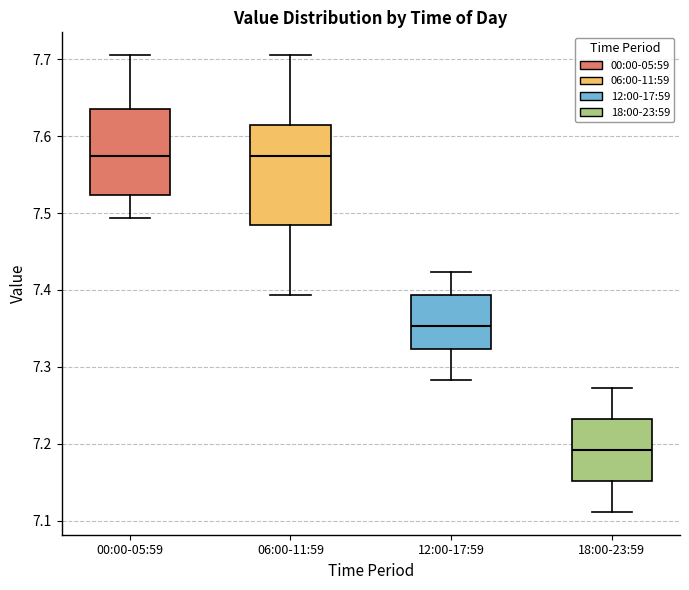

Reading left to right, read every box against the y-axis: the position of its median line, the range the box covers, and the ends of its whiskers. The values are not printed on the chart, so give them approximately, as read against the axis.

00:00-05:59: median 7.57, box 7.52 to 7.63, whiskers 7.49 to 7.71
06:00-11:59: median 7.57, box 7.48 to 7.61, whiskers 7.39 to 7.71
12:00-17:59: median 7.35, box 7.32 to 7.39, whiskers 7.28 to 7.42
18:00-23:59: median 7.19, box 7.15 to 7.23, whiskers 7.11 to 7.27